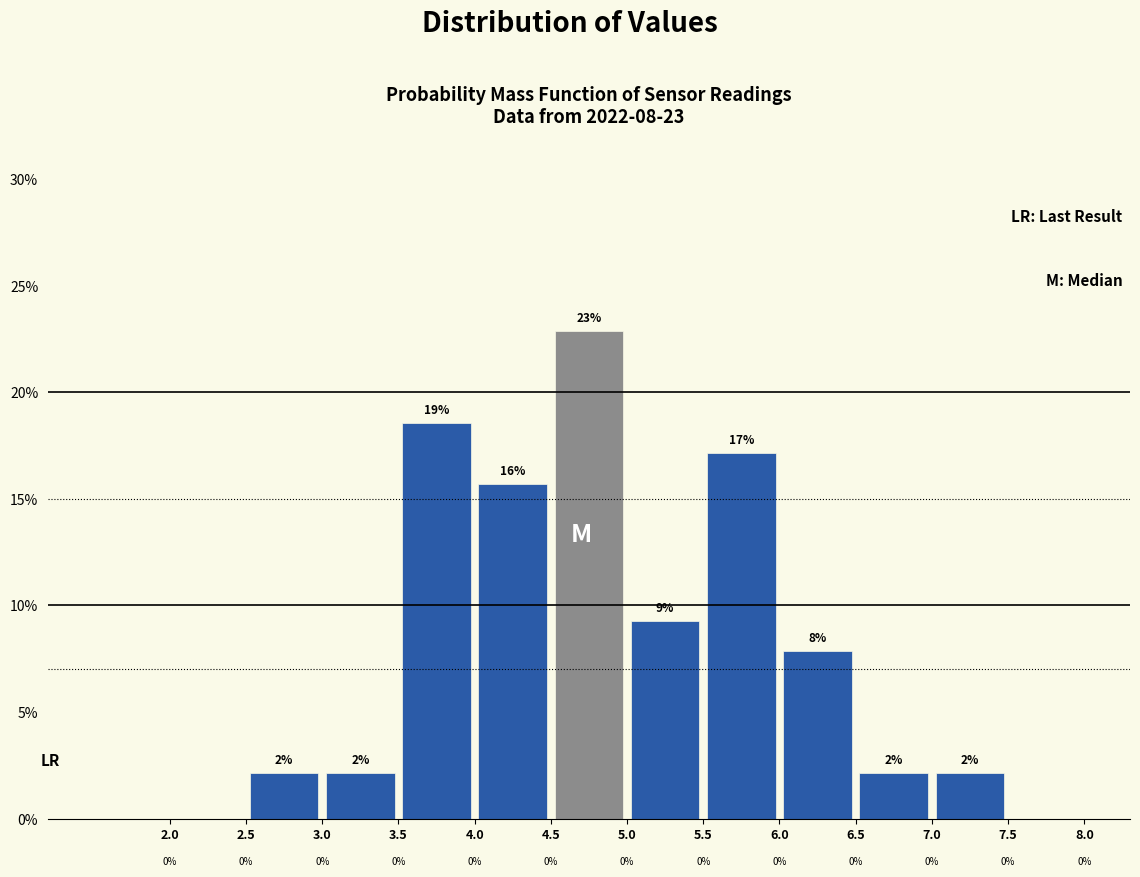

Over which range of the x-axis is the bar tallest?

4.5 to 5.0